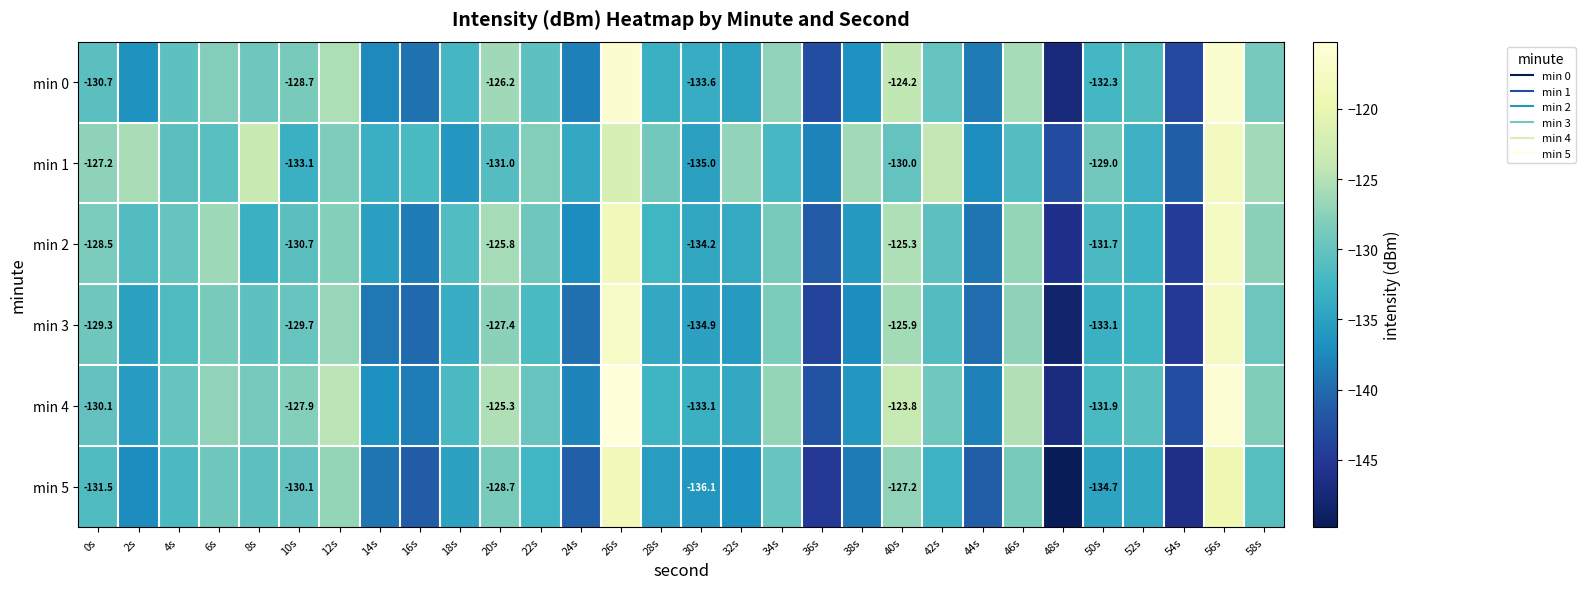

Which category has the highest value across all series?

26s